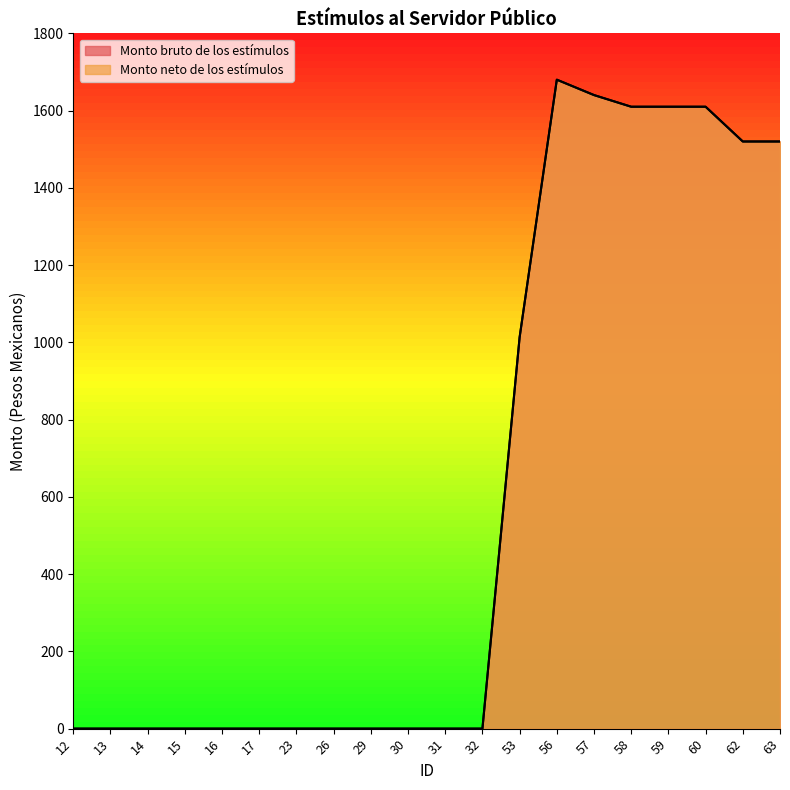

Between 30 and 62, which series saw the biggest shift?

Monto bruto de los estímulos